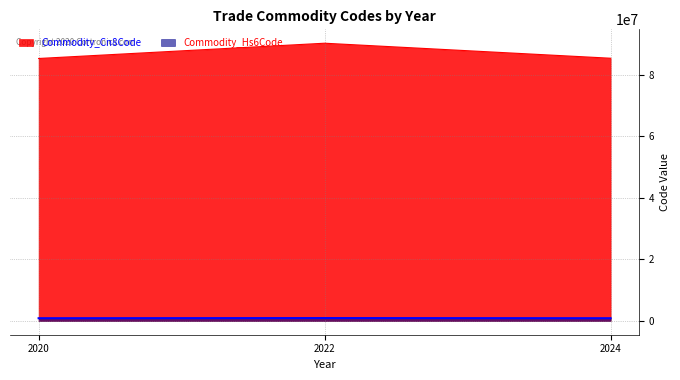

The value of Commodity_Cn8Code at 2022 is 40235671. True or false?

False